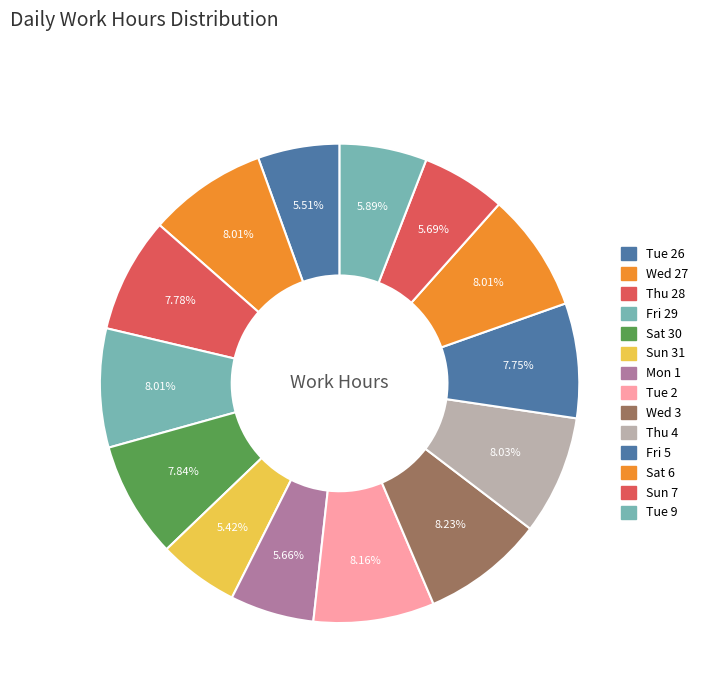

Which category has the smallest portion of the pie?

Sun 31